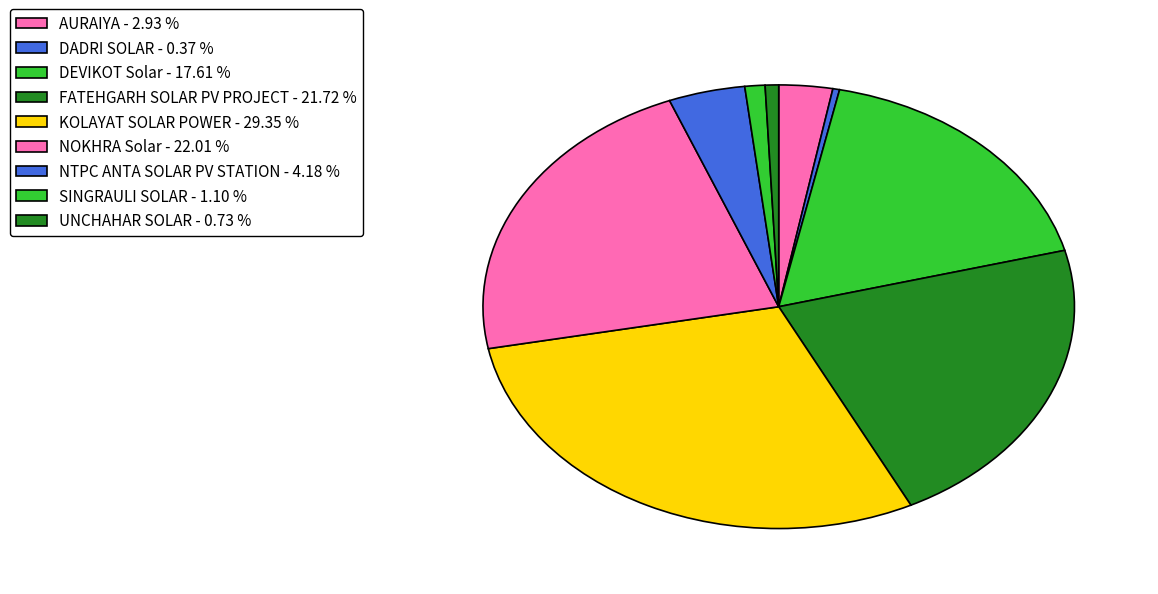

To the nearest percent, what percentage of the pie is NOKHRA Solar?

22%